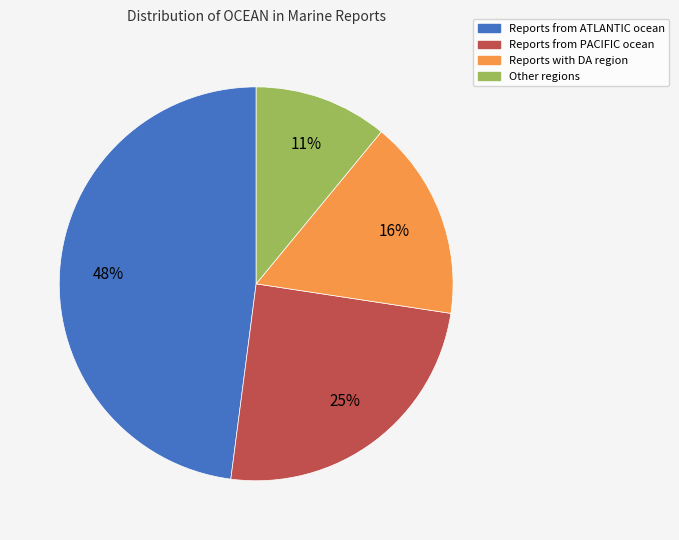

Is there a majority slice in this chart?

No